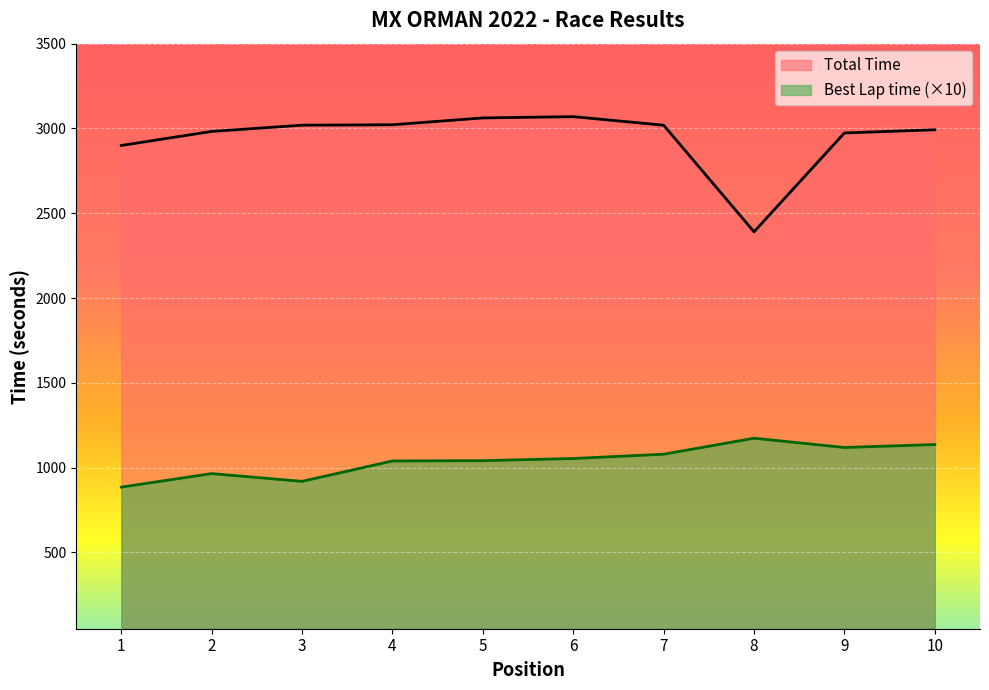

How many lines are shown in the chart?

2